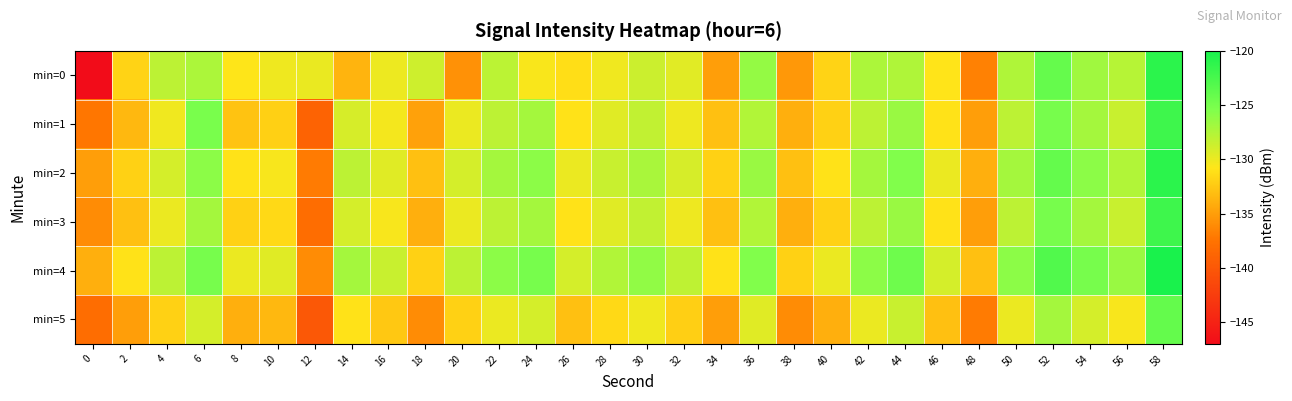

At which category is the sum across all series the highest?

58